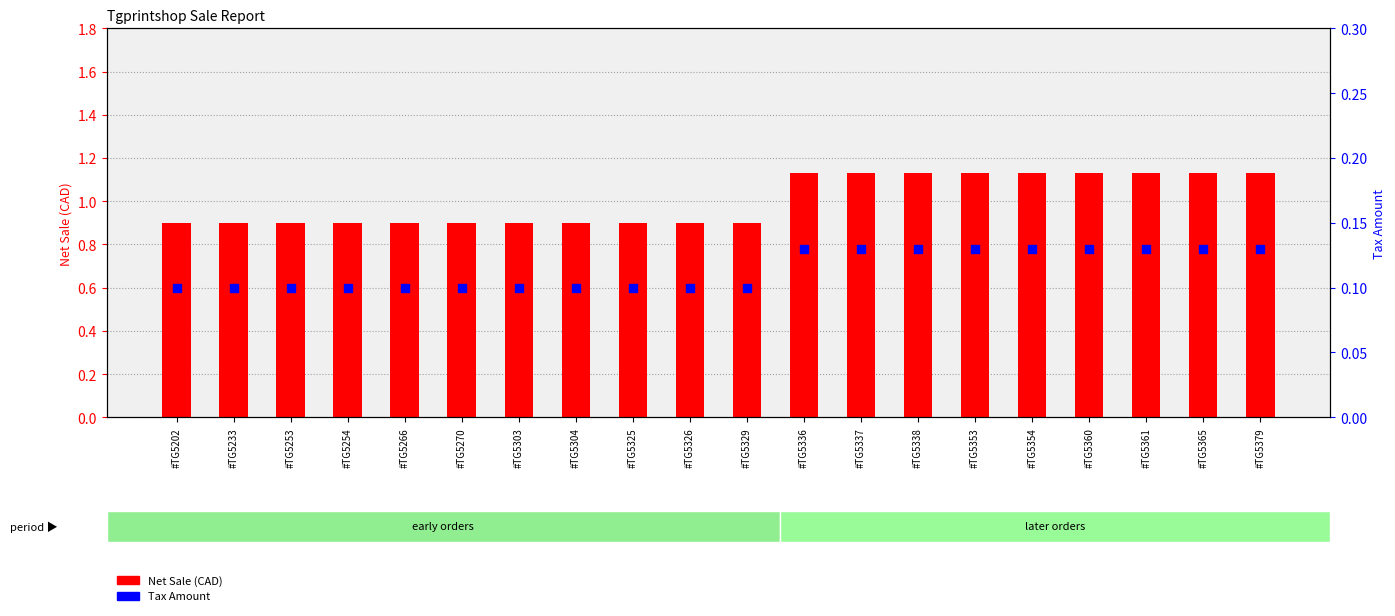

What is the total value across all series at #TG5304?

1.0